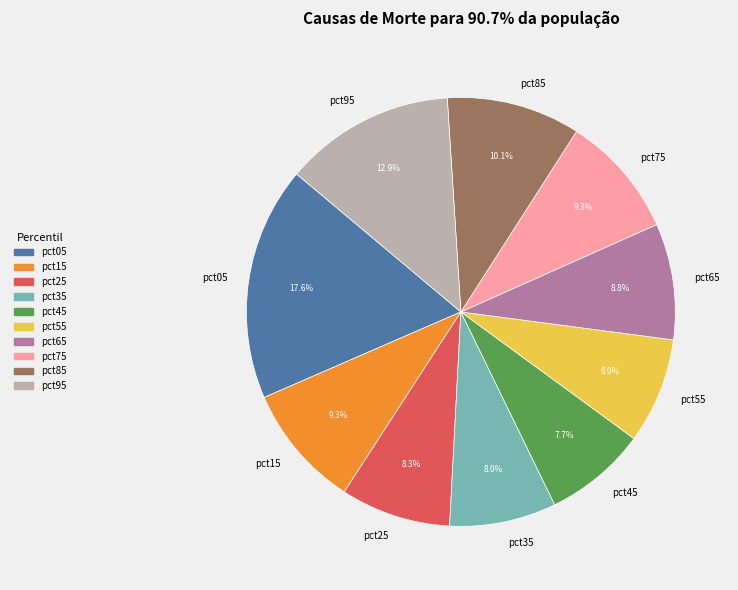

Is pct95 the majority of the pie?

No